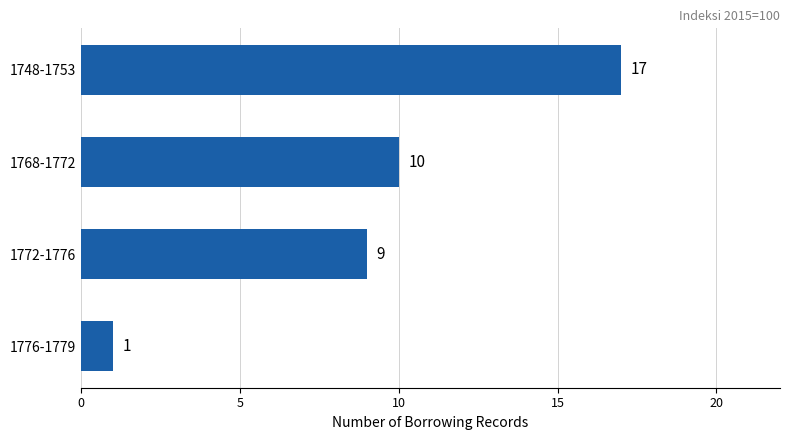

What is the label of the 2nd bar from the bottom?

1772-1776